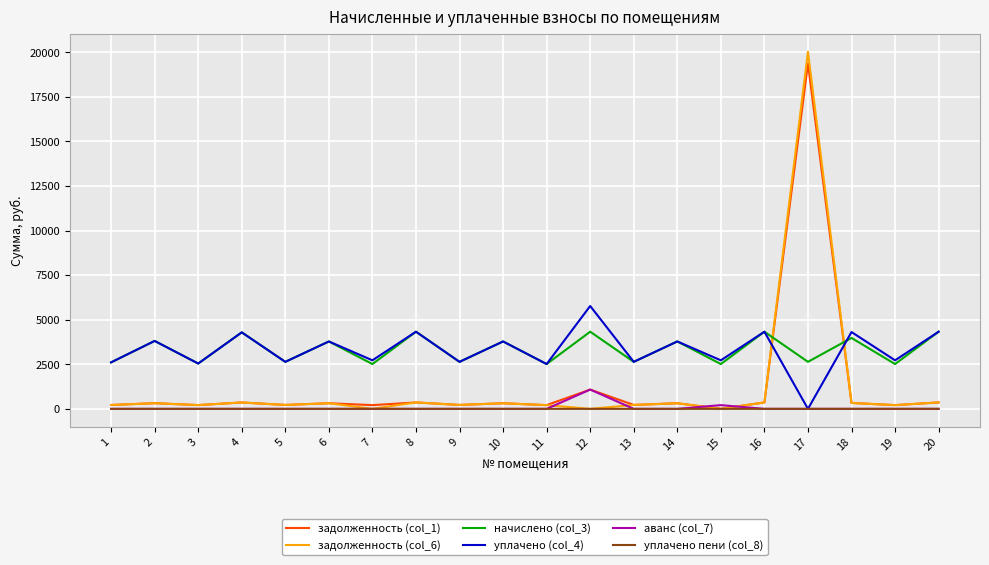

At which category is the sum across all series the highest?

17